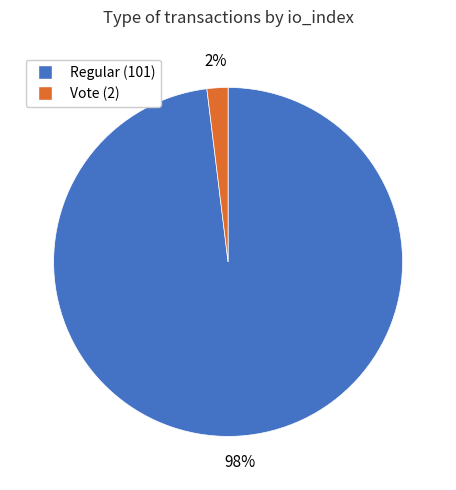

The Regular (101) slice represents 98% of the pie. True or false?

True